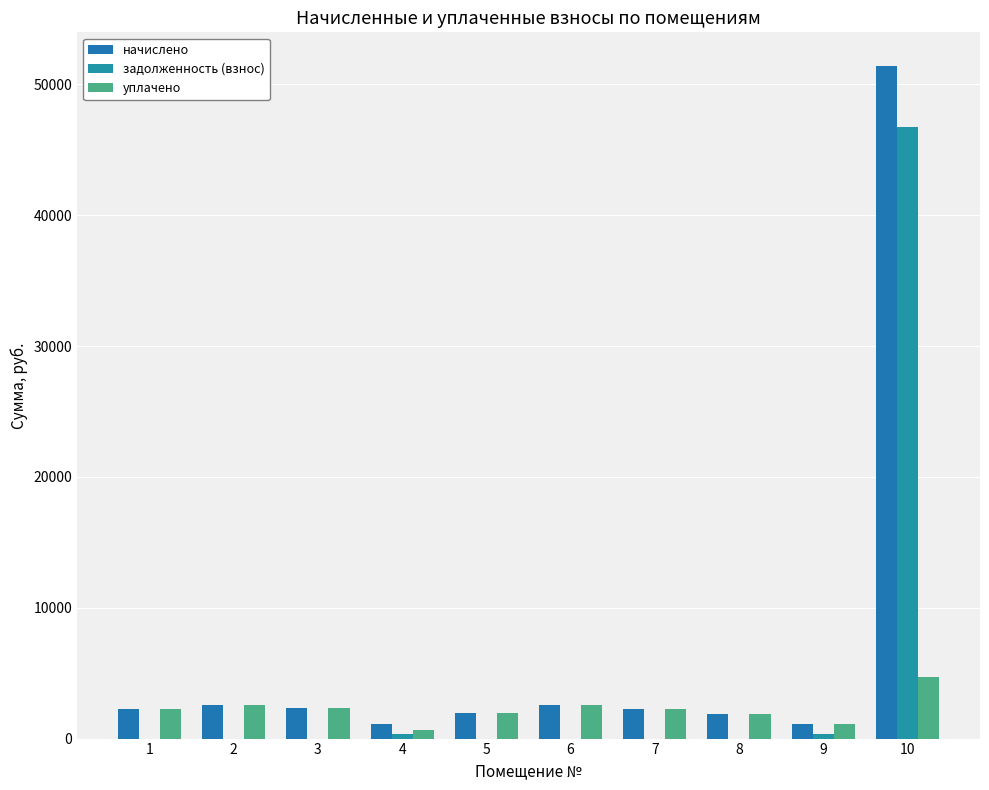

Reading left to right, extract all data points from this chart.

начислено: 1=2294.9	2=2599.2	3=2327.9	4=1114.5	5=1939.3	6=2588.2	7=2276.6	8=1888.0	9=1140.1	10=51403.9
задолженность (взнос): 1=0.0	2=0.0	3=0.0	4=371.5	5=0.0	6=0.0	7=0.0	8=0.0	9=380.0	10=46726.5
уплачено: 1=2294.9	2=2599.2	3=2327.9	4=662.9	5=1939.3	6=2588.2	7=2276.6	8=1888.0	9=1140.1	10=4677.4